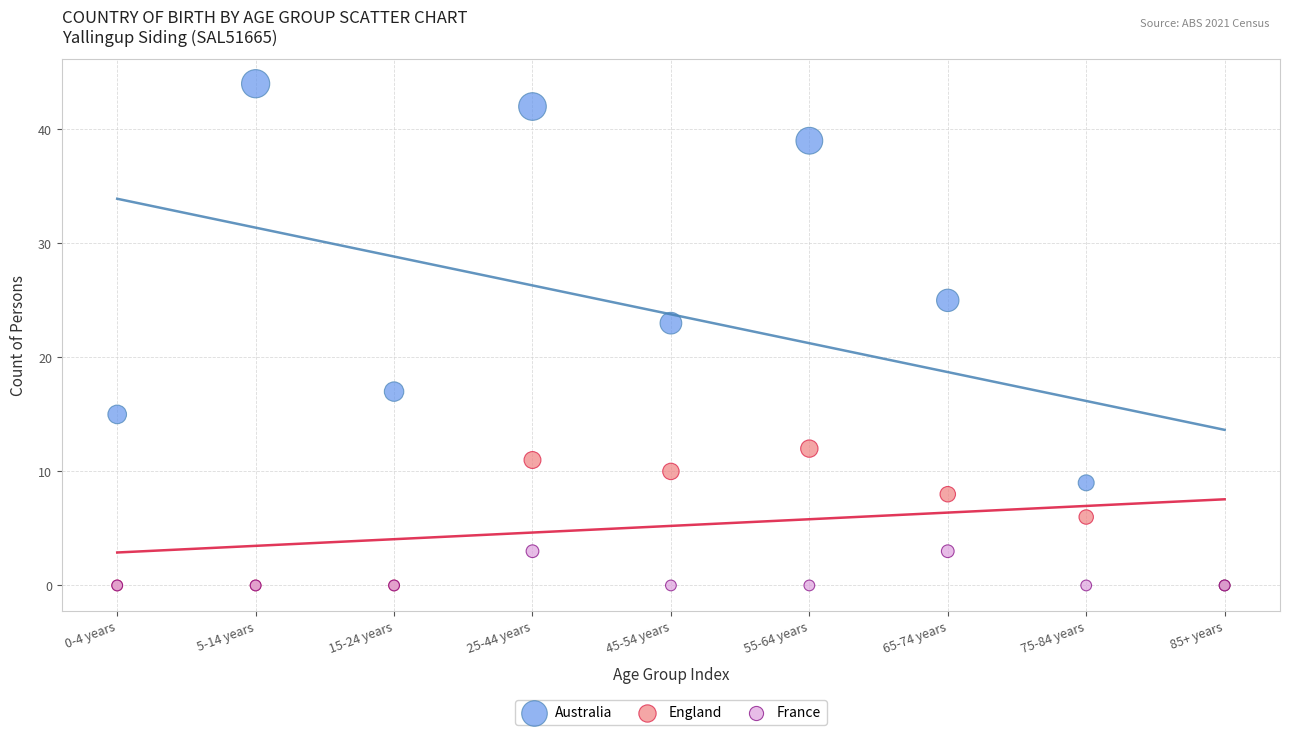

What are all the series names shown in the legend?

Australia, England, France